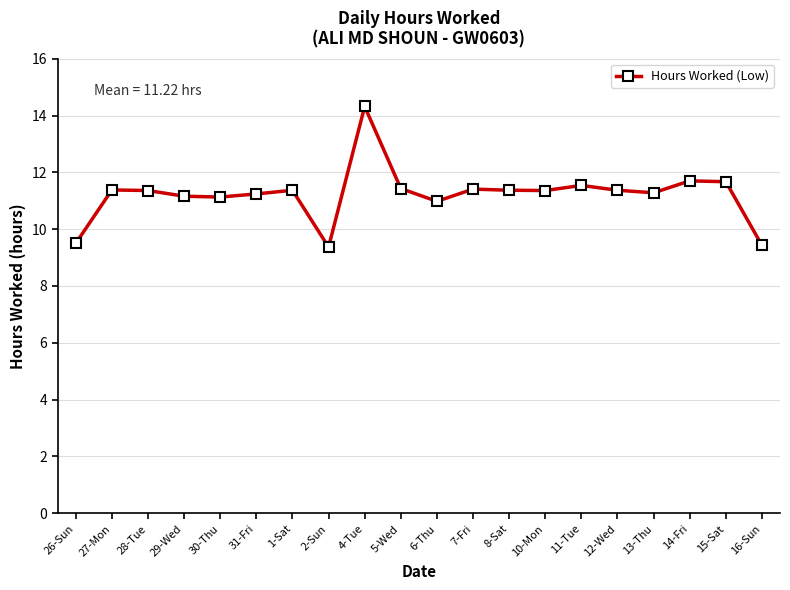

At which category does the chart reach its peak across all series?

4-Tue